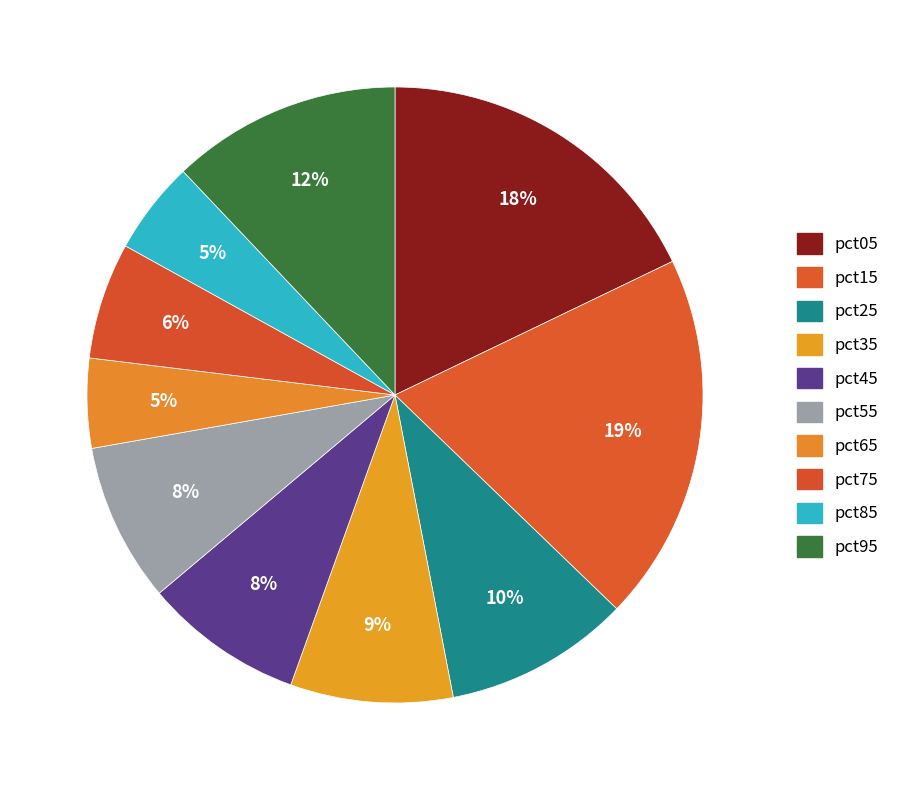

Rank the categories by value from highest to lowest.

pct15, pct05, pct95, pct25, pct35, pct45, pct55, pct75, pct85, pct65